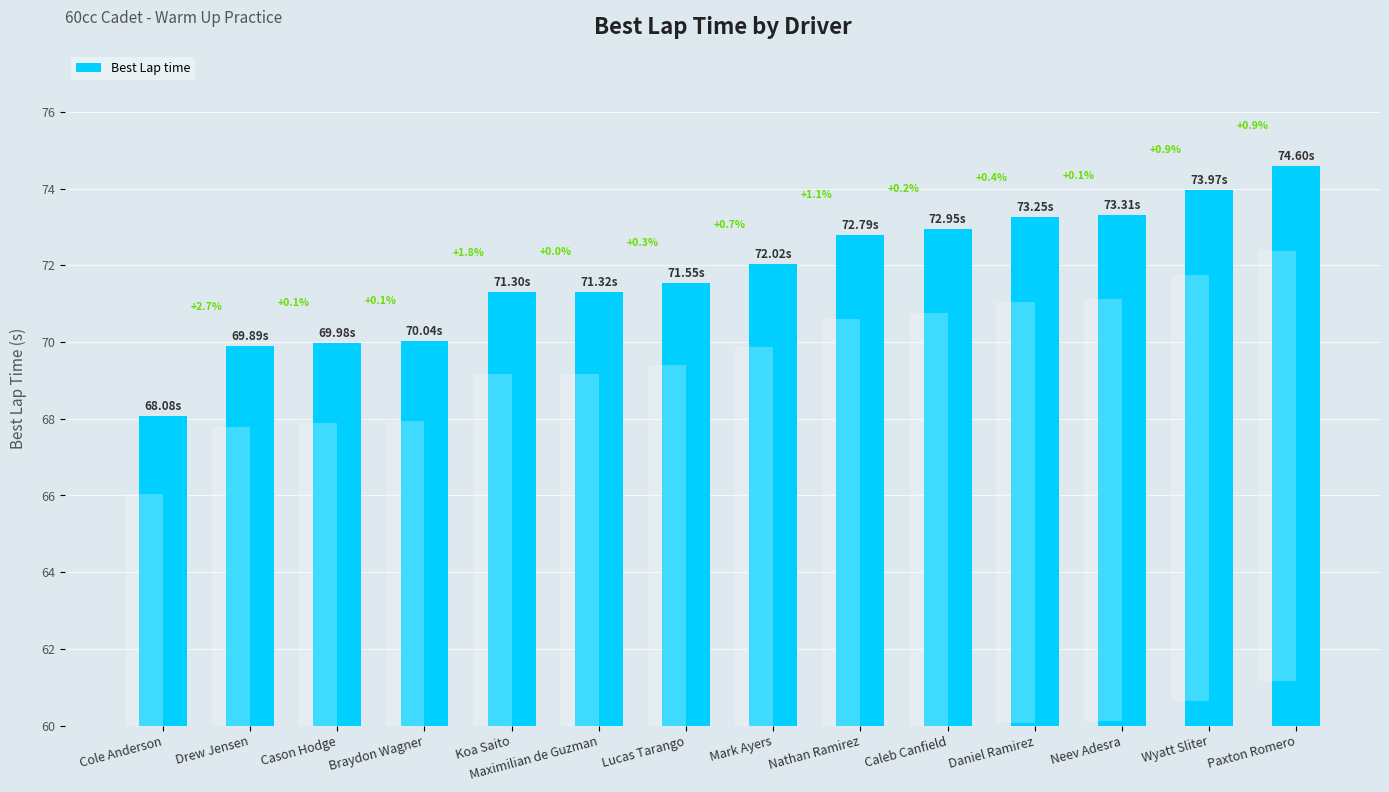

Are the bars grouped side by side (vs. stacked)?

No